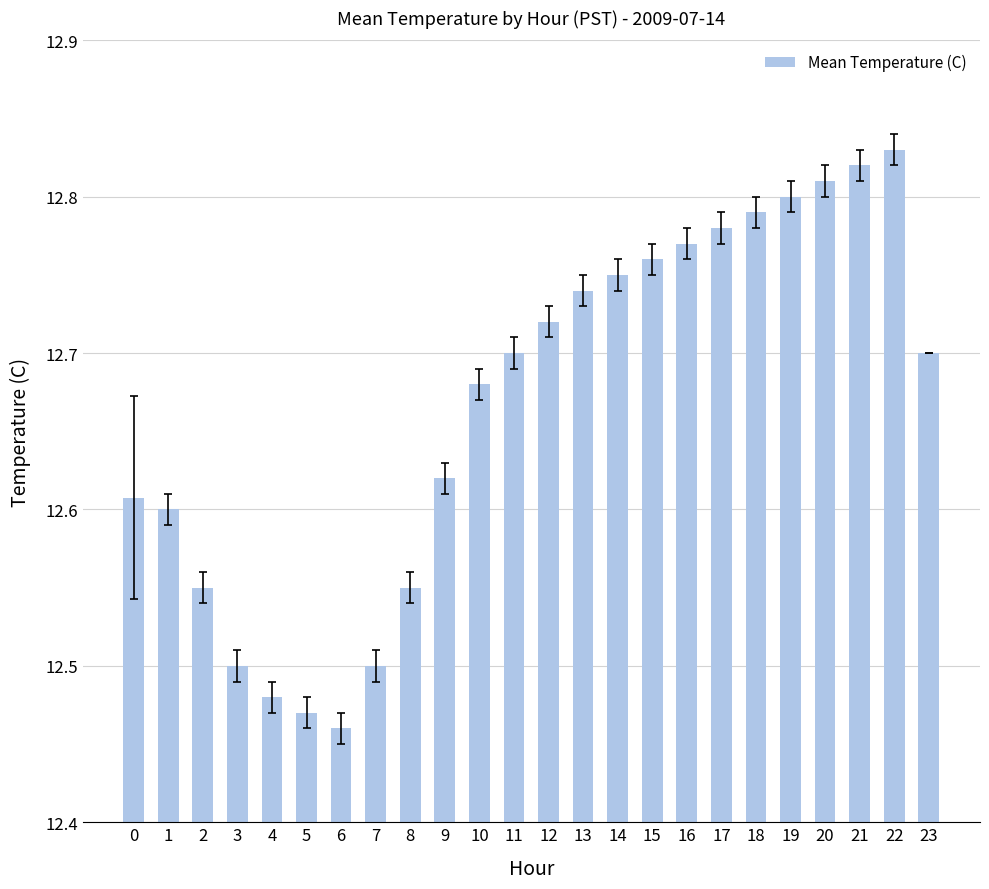

What is the ratio of the value at 0 to the value at 22?

1.0